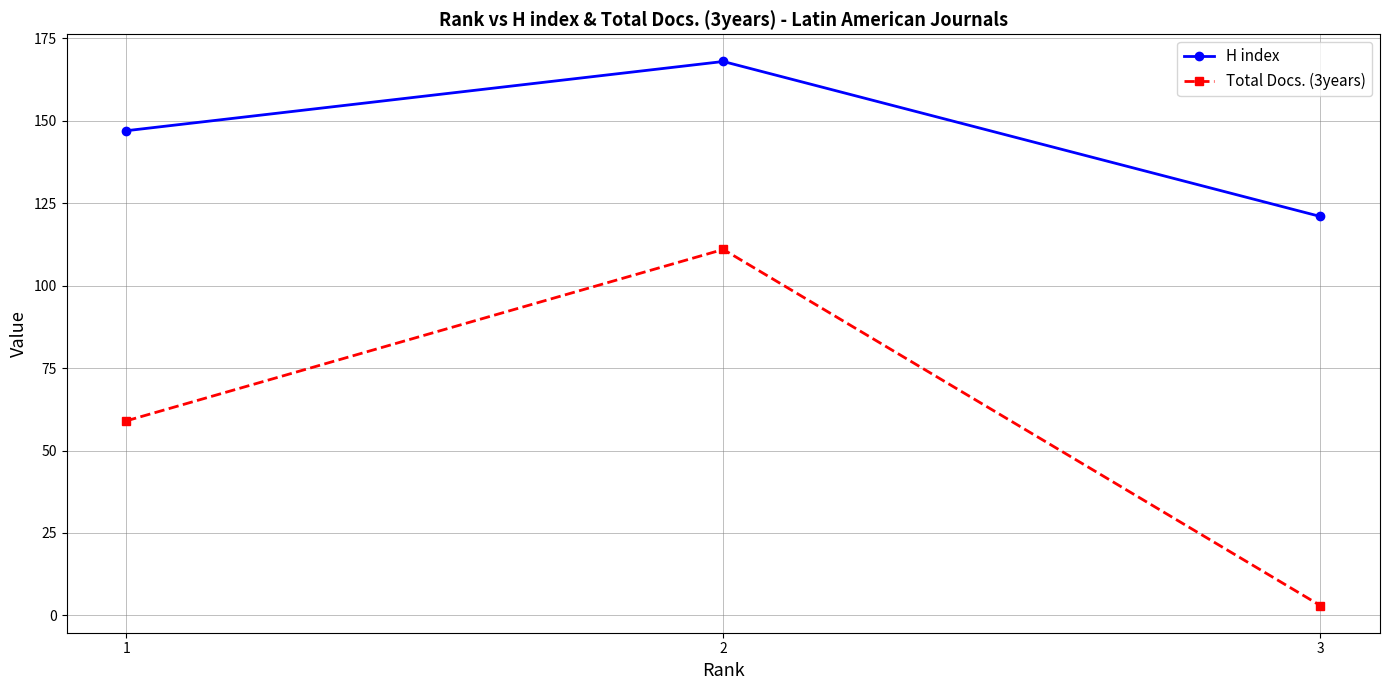

At how many categories does at least one series exceed 124?

2